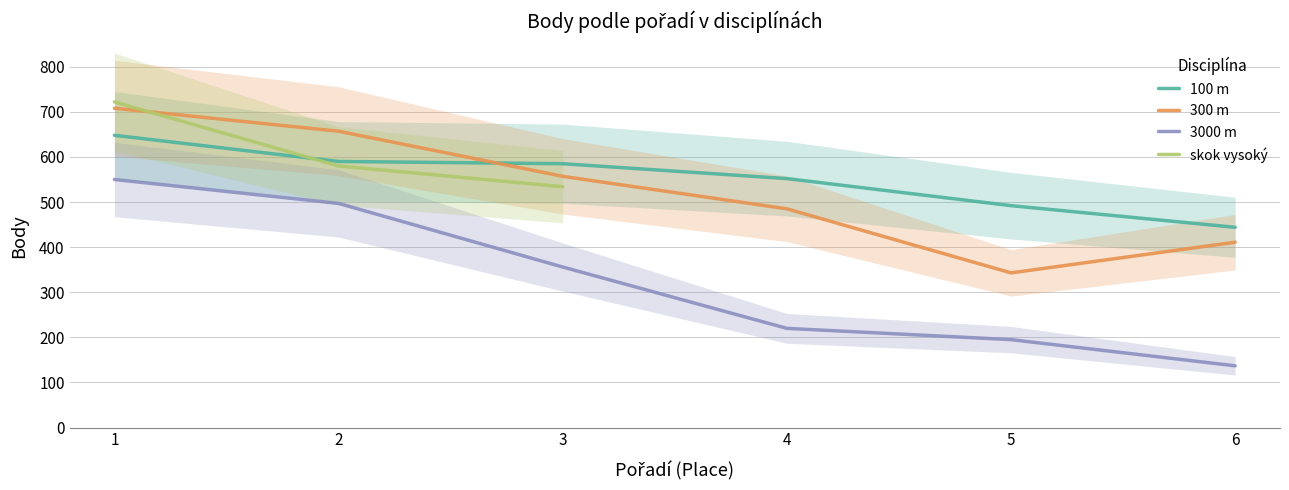

Which has a higher value, 1 or 5?

1